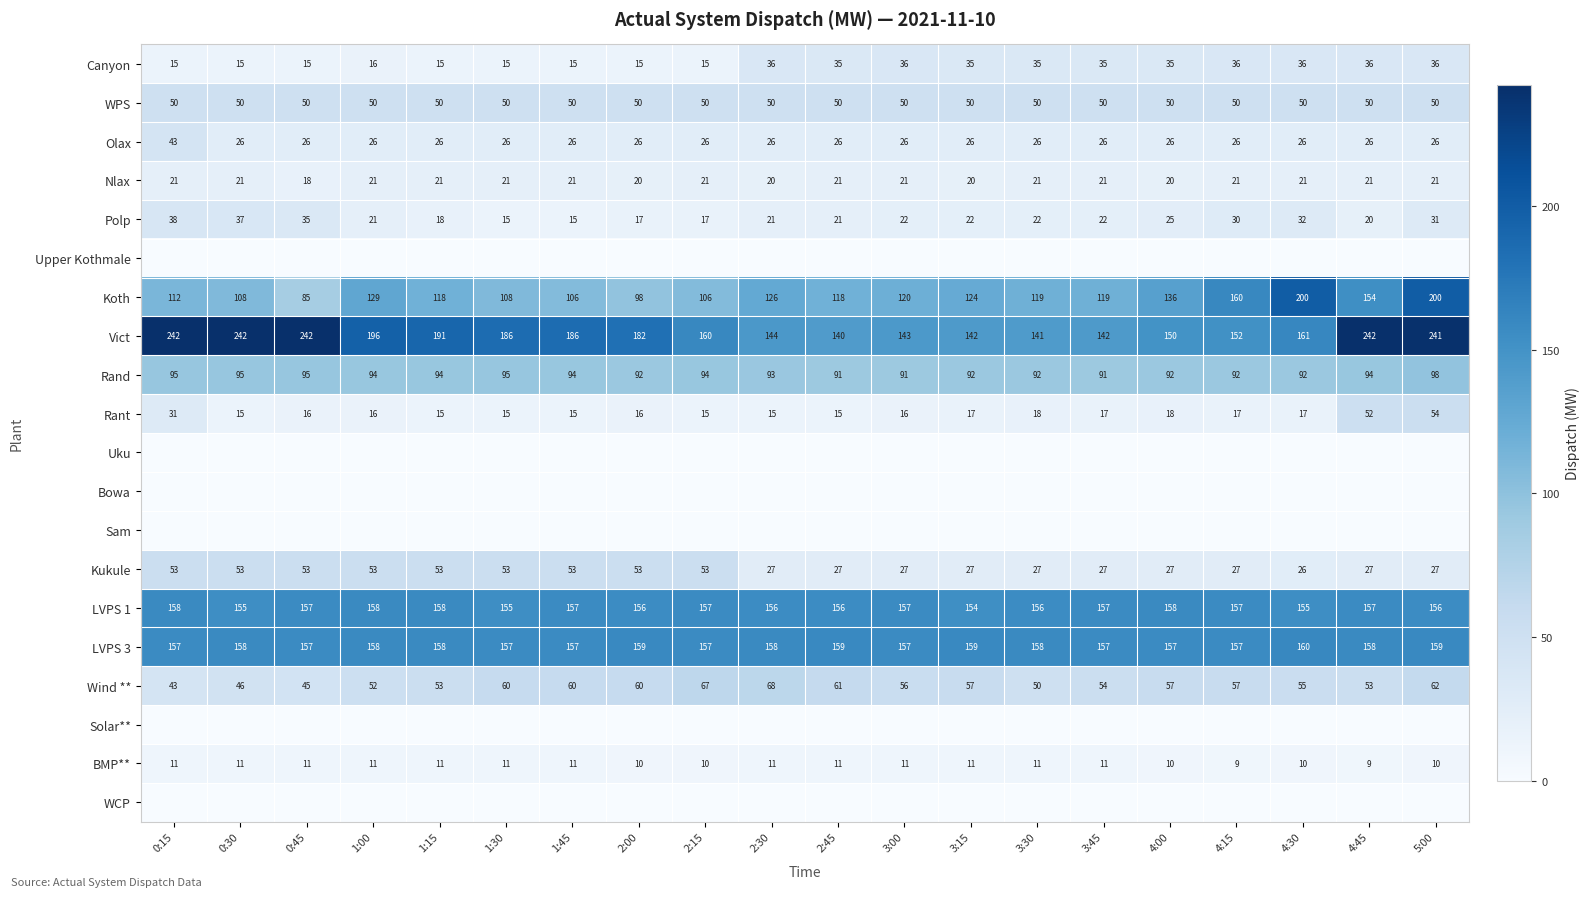

At which label does Koth reach its minimum?

0:45